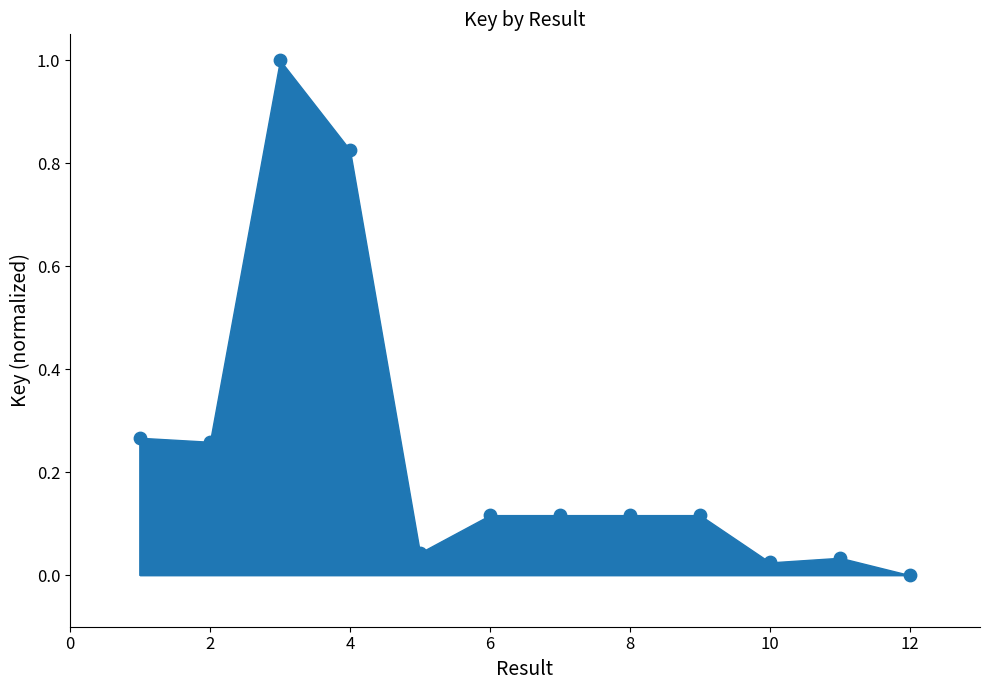

What is the range of X values (max minus min)?

11.0